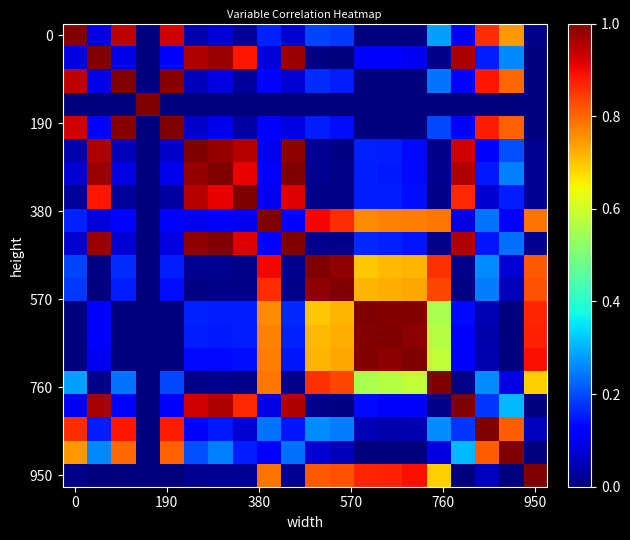

At how many categories does at least one series exceed 0?

20